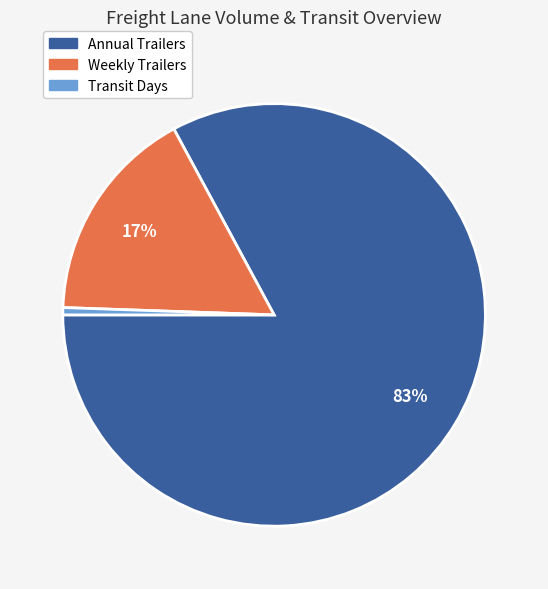

To the nearest percent, what portion does Weekly Trailers represent?

17%